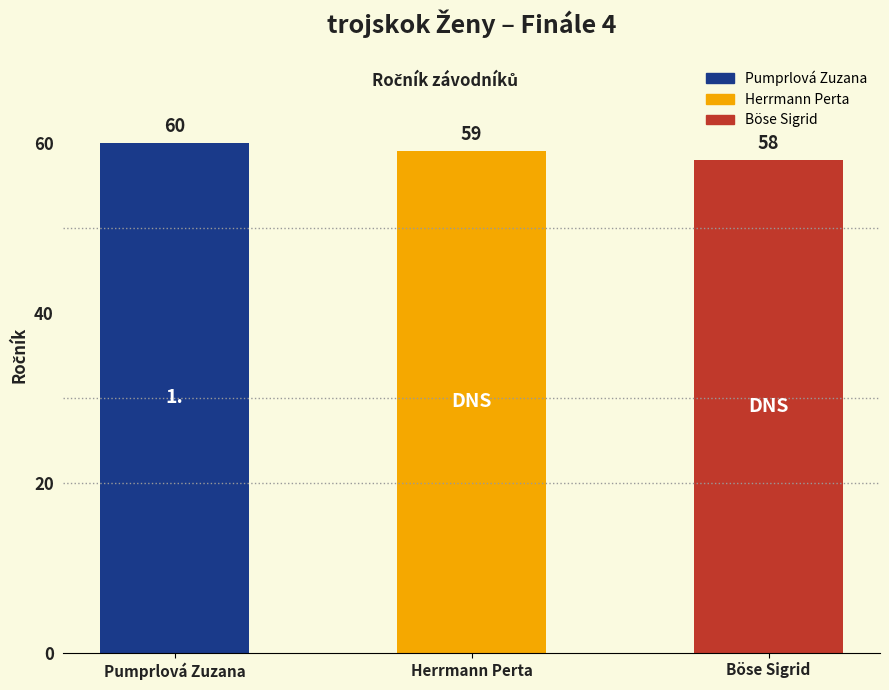

At which label is the value closest to 59?

Herrmann Perta